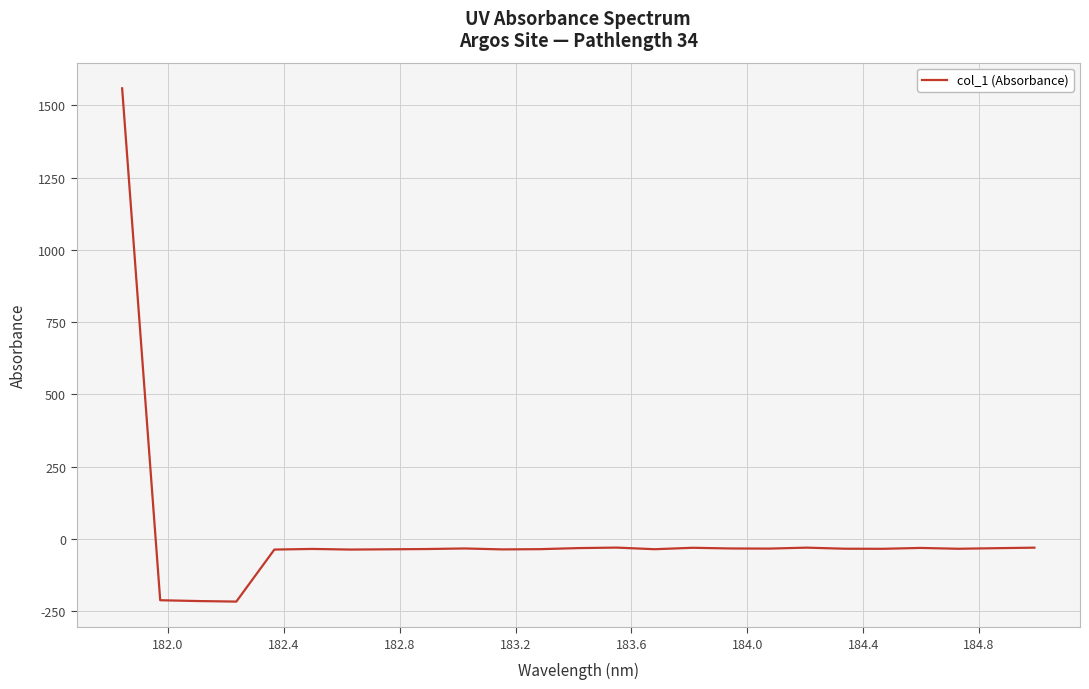

How many values are below -34?

13